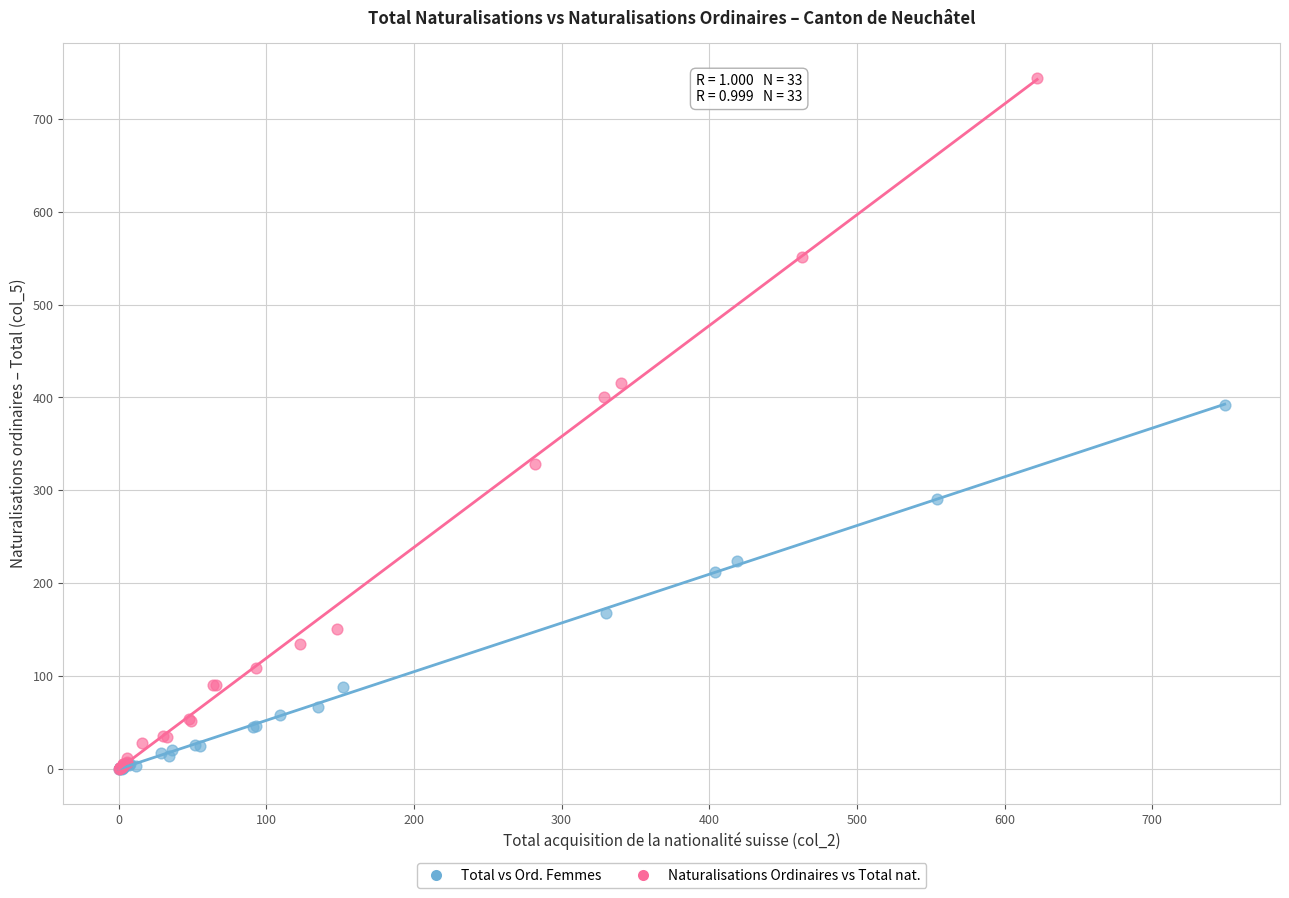

Which series reaches the maximum Y coordinate?

Naturalisations Ordinaires vs Total nat.